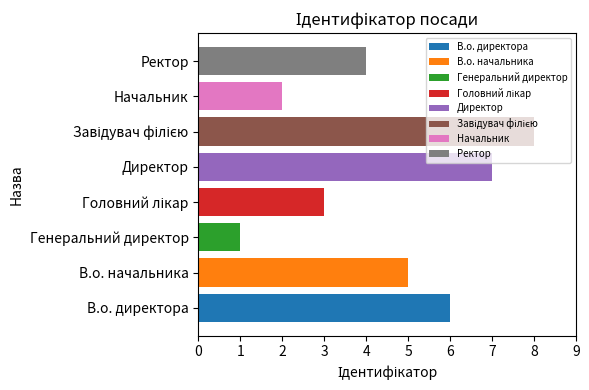

What is the label of the 4th bar from the left?

Головний лікар